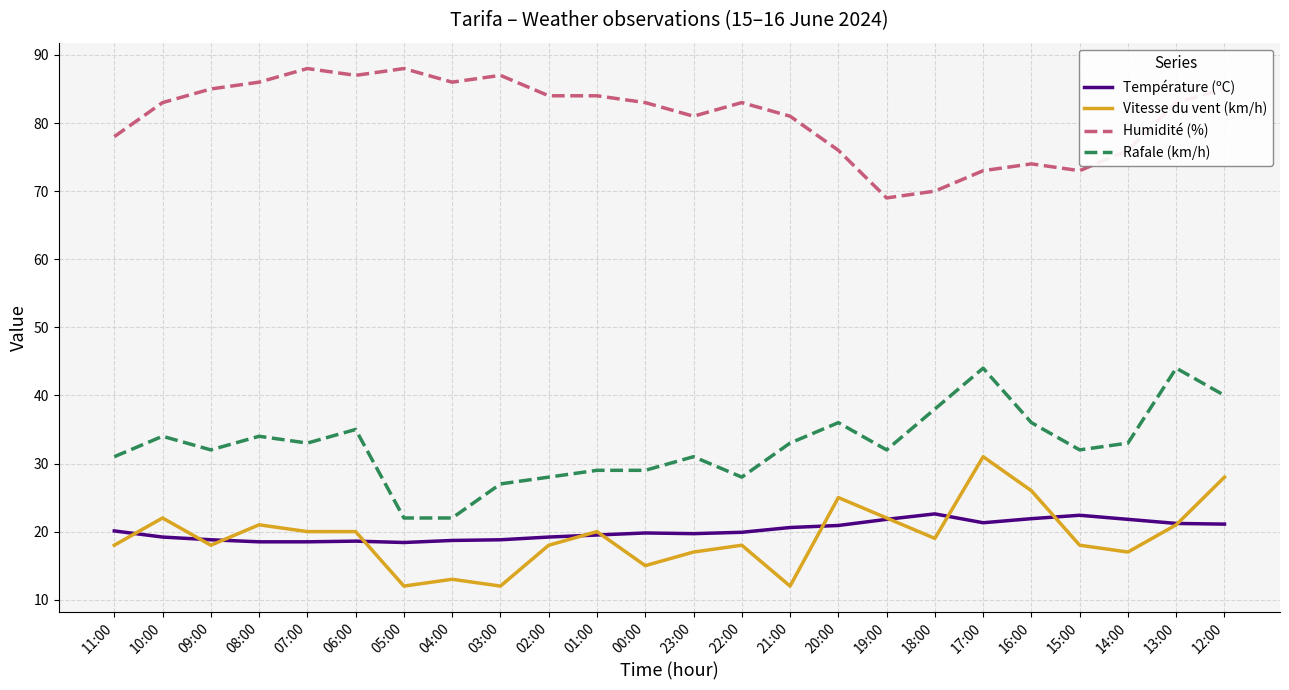

What is the maximum value shown in the chart?

88.0